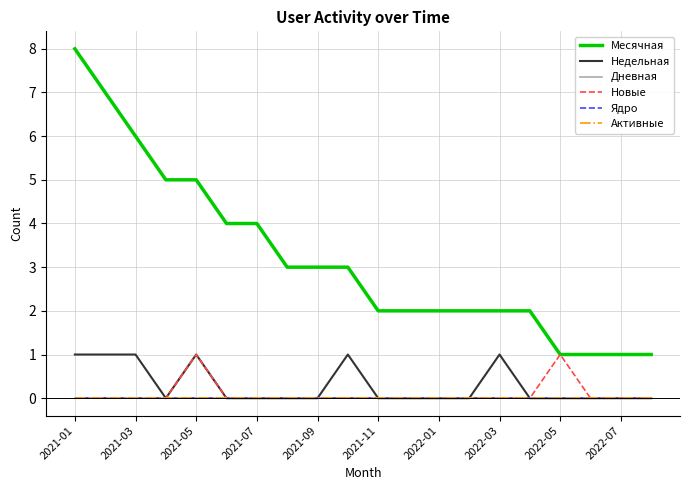

Does the chart have visible grid lines?

Yes